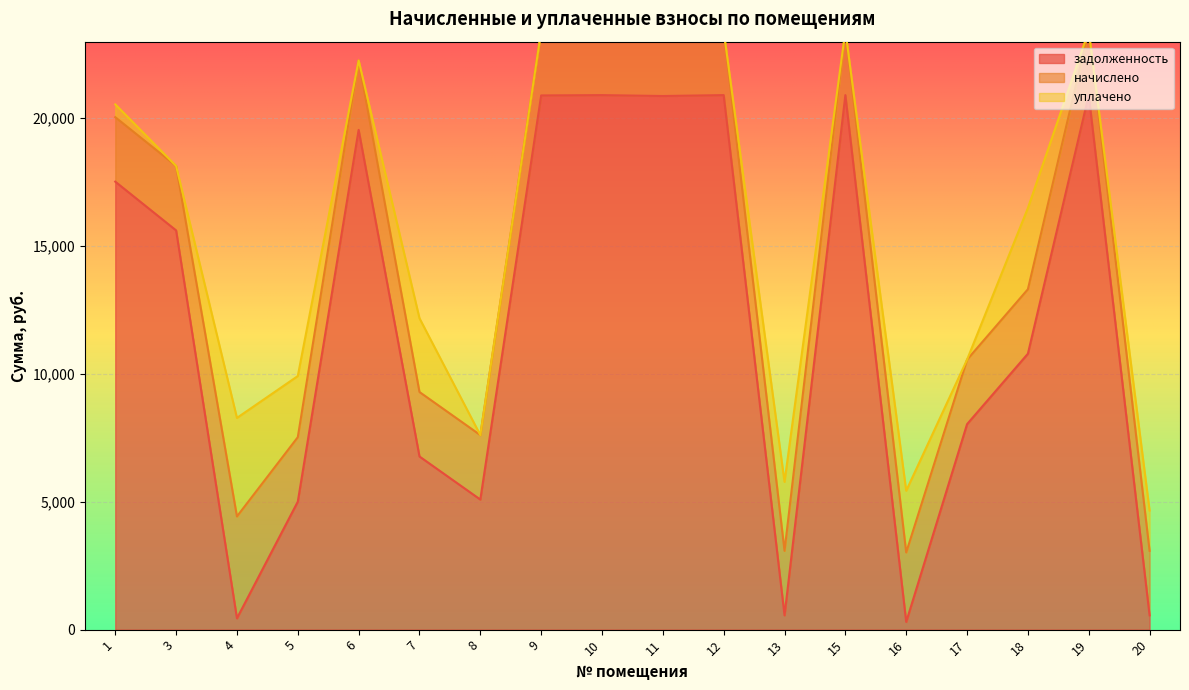

Between 5 and 9, which series saw the biggest shift?

задолженность